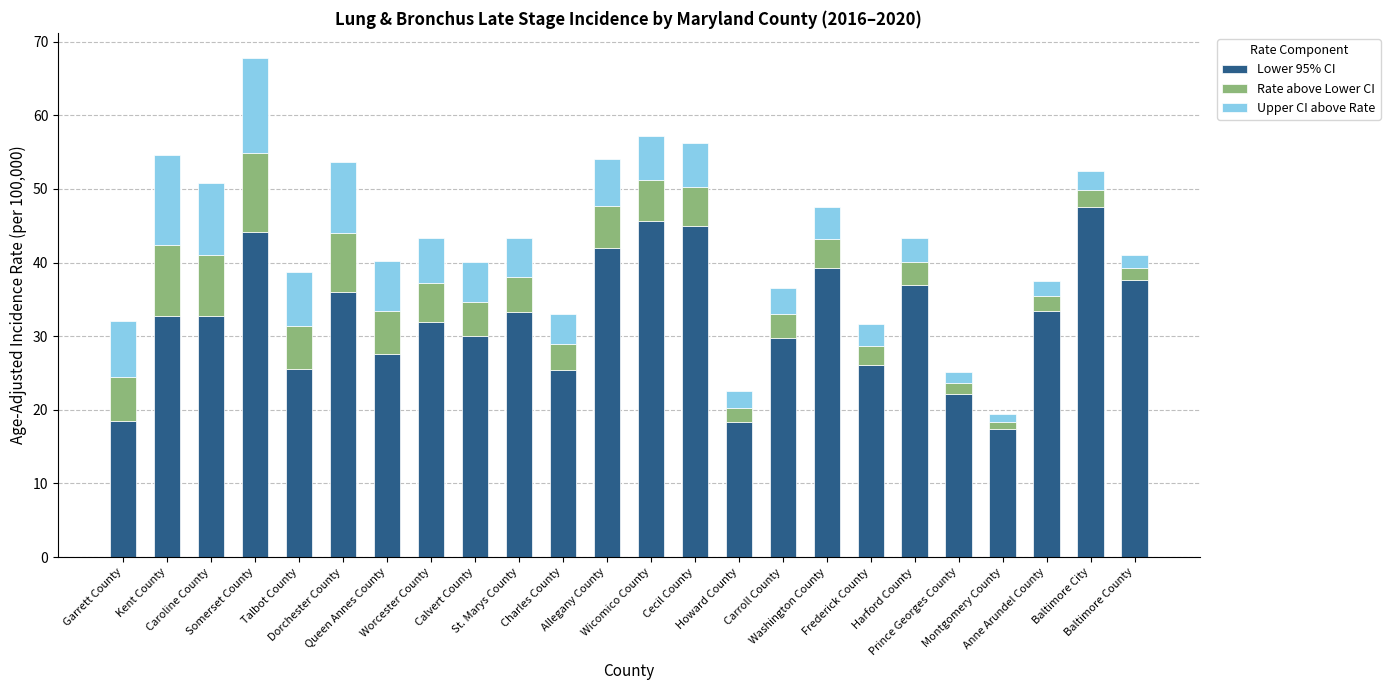

What is the value of the Lower 95% CI bar at the 9th from the left?

30.0